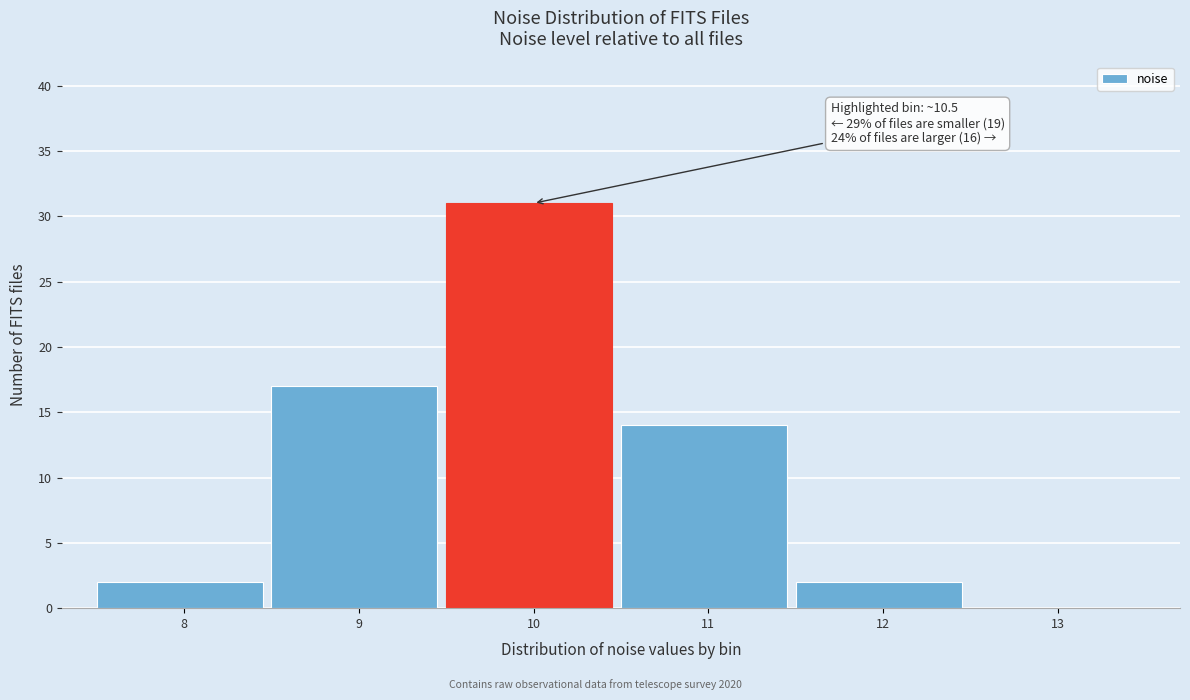

Reading right to left, list all the values displayed in this chart.

13=0	12=2	11=14	10=31	9=17	8=2